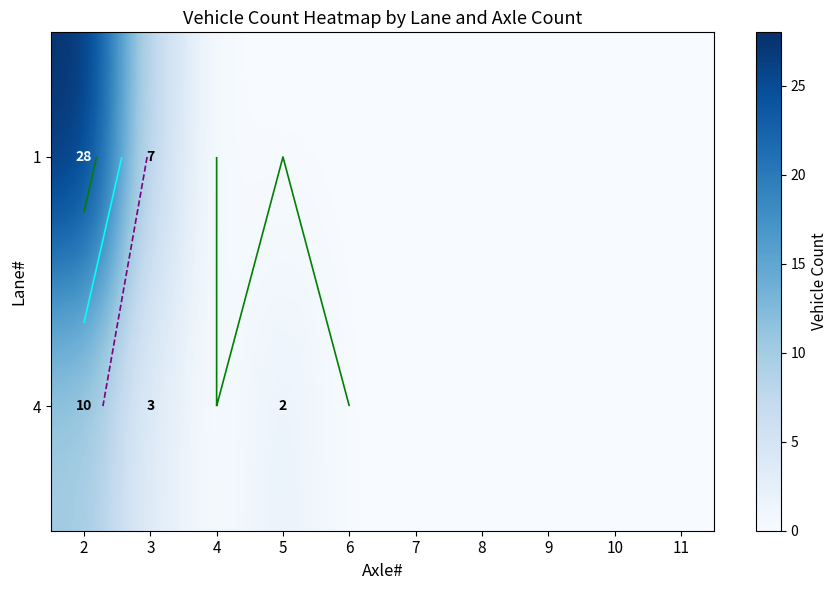

Which label corresponds to the smallest value in the chart?

4